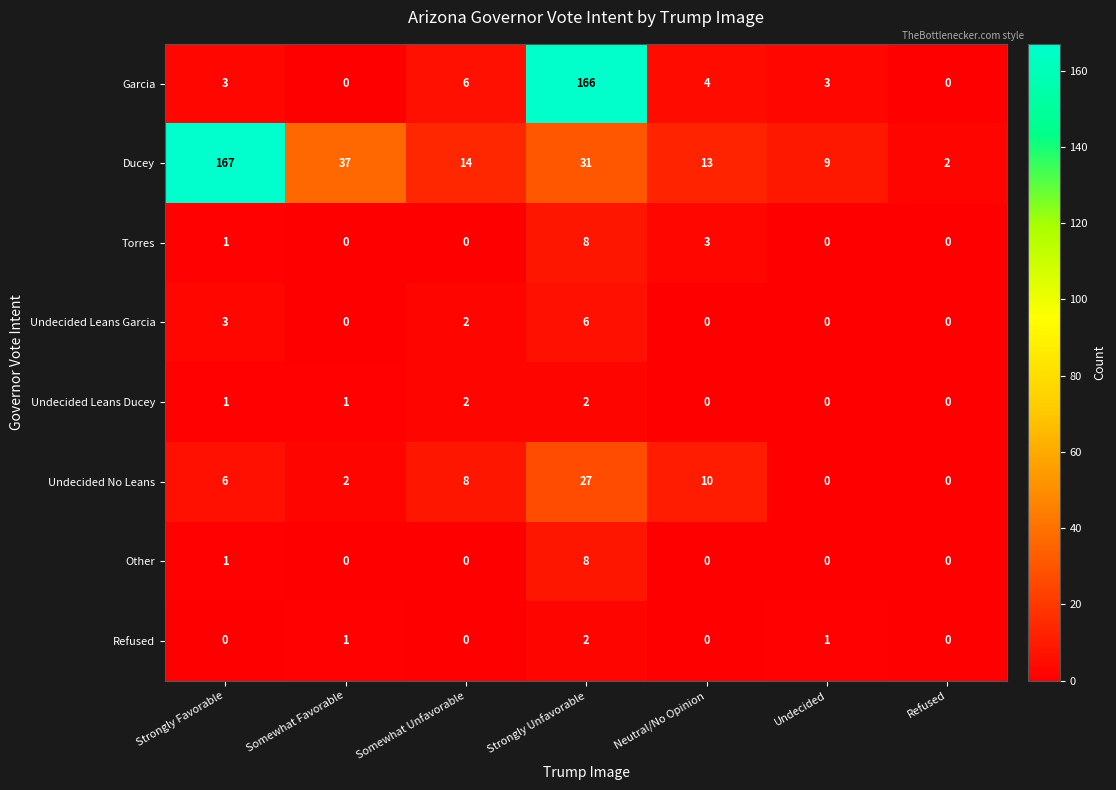

At how many categories does at least one series exceed 36?

3